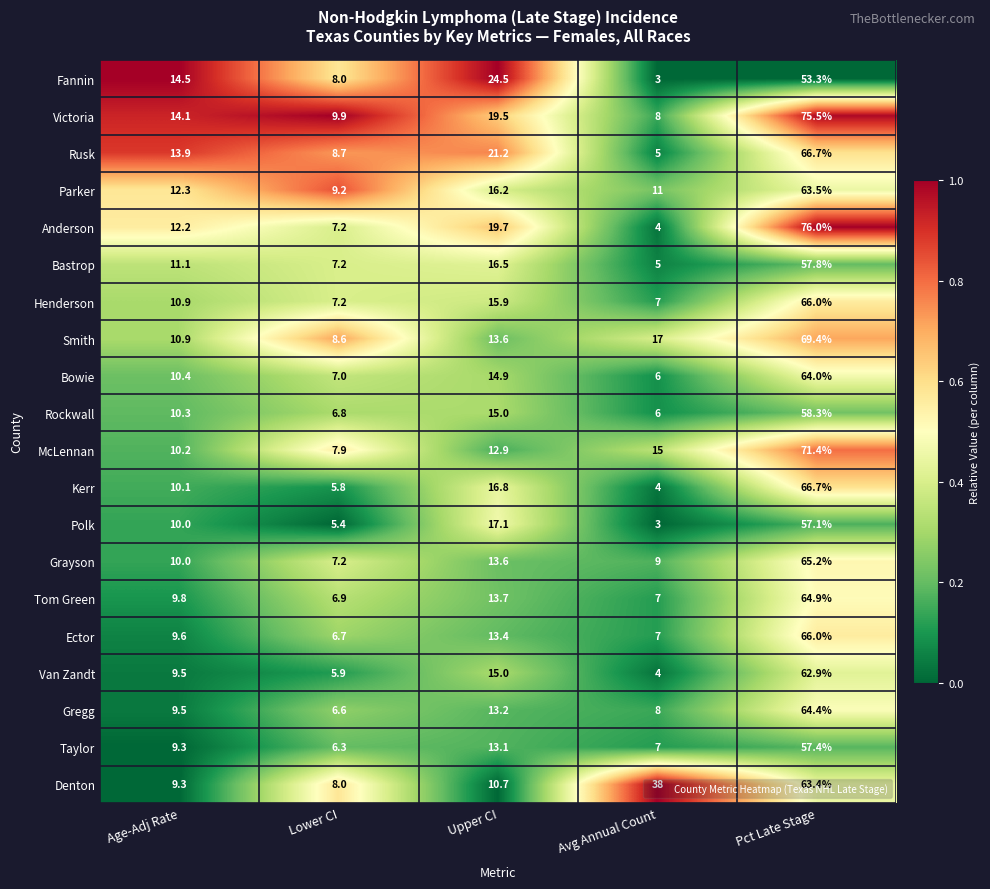

Count the number of categories in the chart.

5